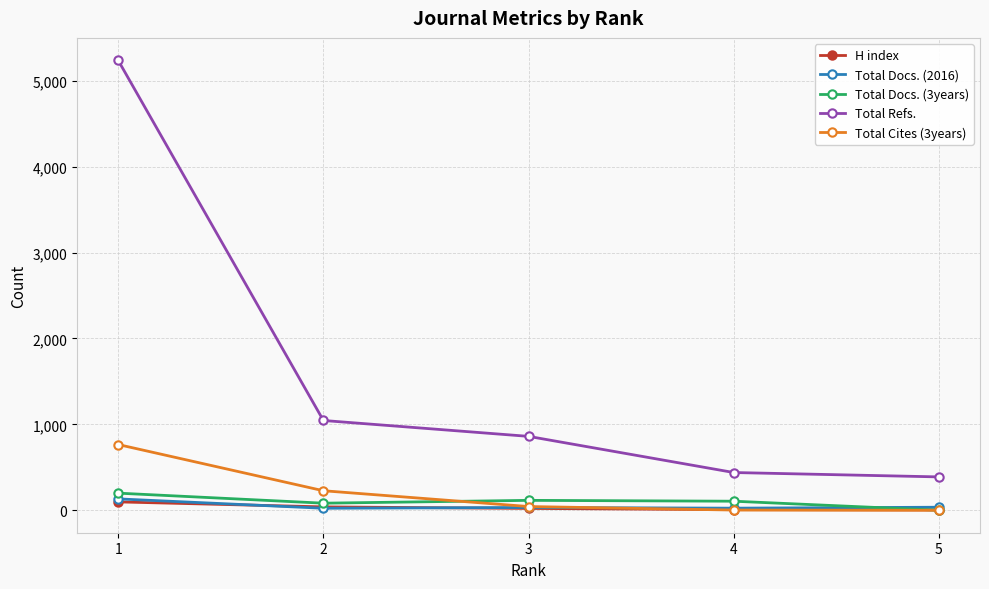

What is the average value of the Total Docs. (2016) series?

49